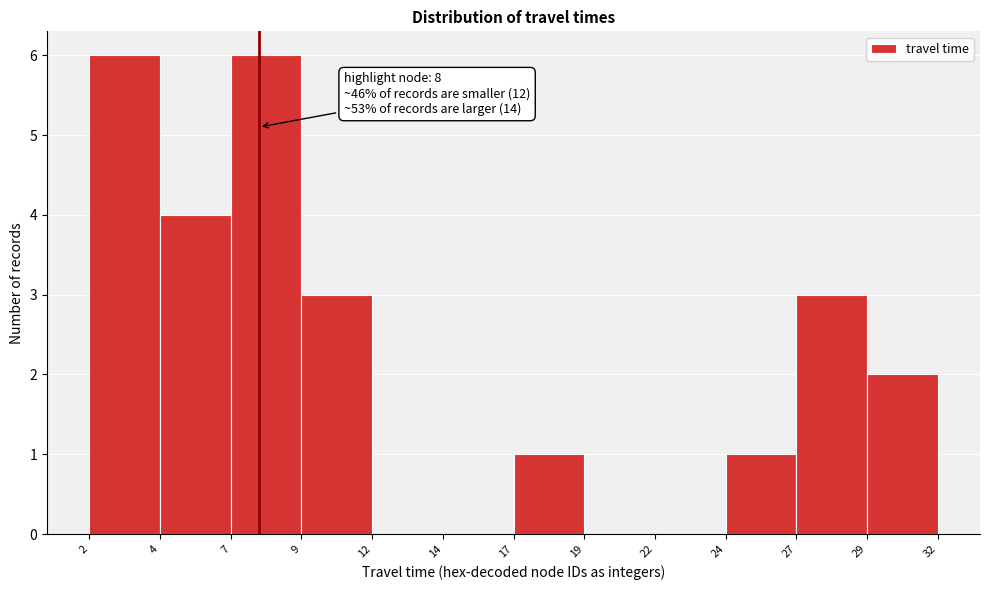

Reading left to right, list all the values displayed in this chart.

2=6	4=4	7=6	9=3	12=0	14=0	17=1	19=0	22=0	24=1	27=3	29=2